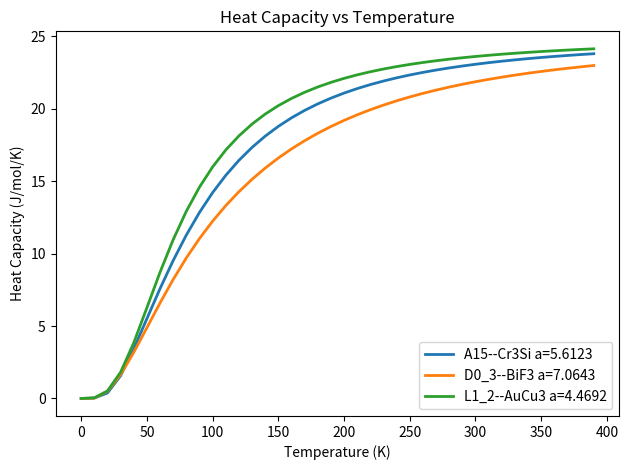

Which series has the largest range (max minus min)?

L1_2--AuCu3 a=4.4692